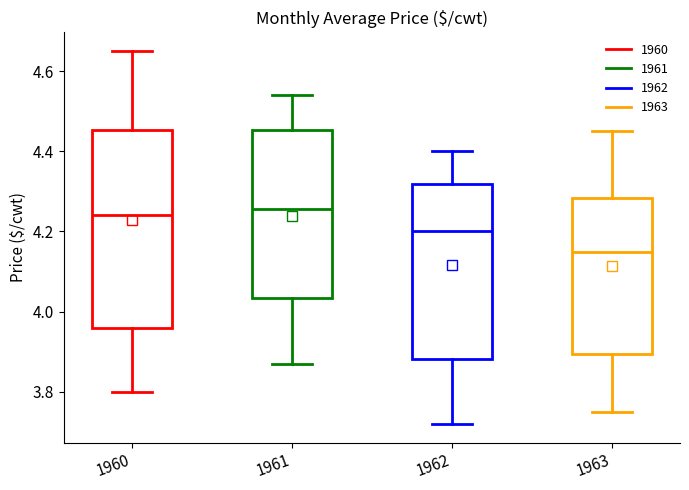

Reading left to right, read every box against the y-axis: the position of its median line, the range the box covers, and the ends of its whiskers. The values are not printed on the chart, so give them approximately, as read against the axis.

1960: median 4.24, box 3.96 to 4.46, whiskers 3.80 to 4.66
1961: median 4.26, box 4.04 to 4.46, whiskers 3.88 to 4.54
1962: median 4.20, box 3.88 to 4.32, whiskers 3.72 to 4.40
1963: median 4.16, box 3.90 to 4.28, whiskers 3.76 to 4.46